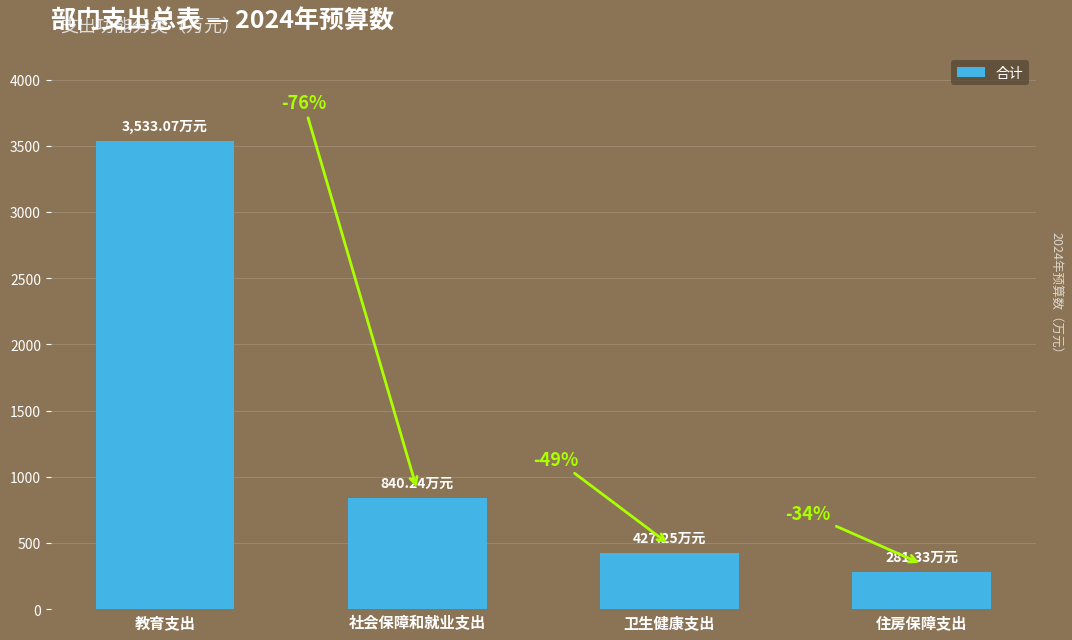

Which has a higher value, 卫生健康支出 or 住房保障支出?

卫生健康支出